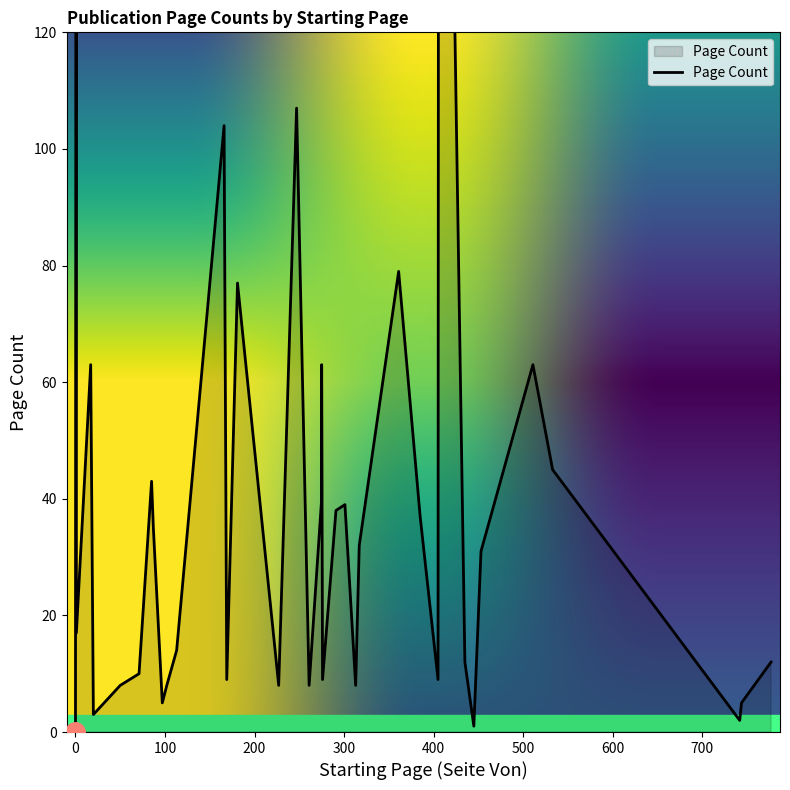

List the labels in order of value, smallest first.

0, 445, 742, 20, 744, 97, 102, 227, 261, 50, 313, 169, 405, 276, 71, 435, 777, 113, 1, 453, 317, 87, 385, 291, 301, 275, 85, 533, 1, 17, 275, 511, 181, 361, 166, 247, 406, 1